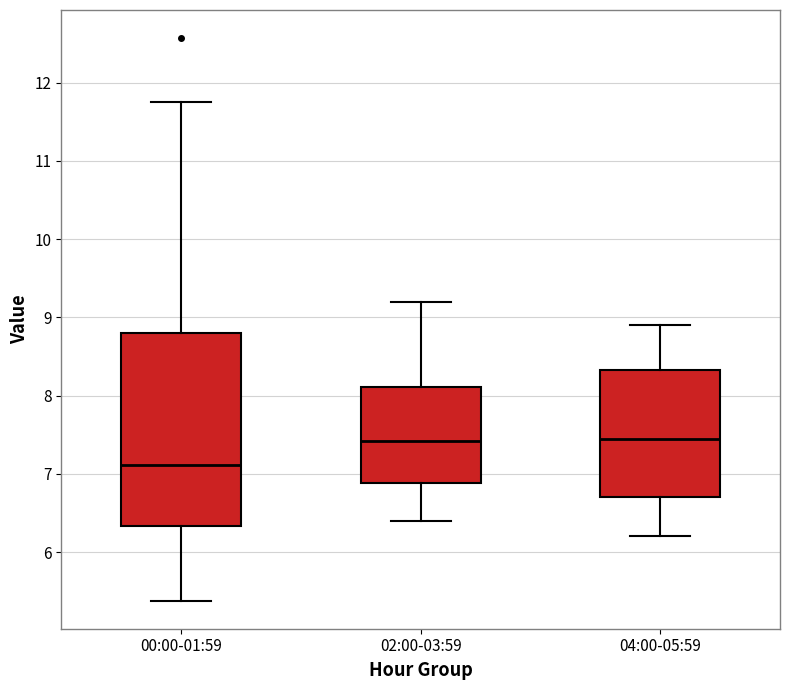

Which box's median line is the lowest?

00:00-01:59